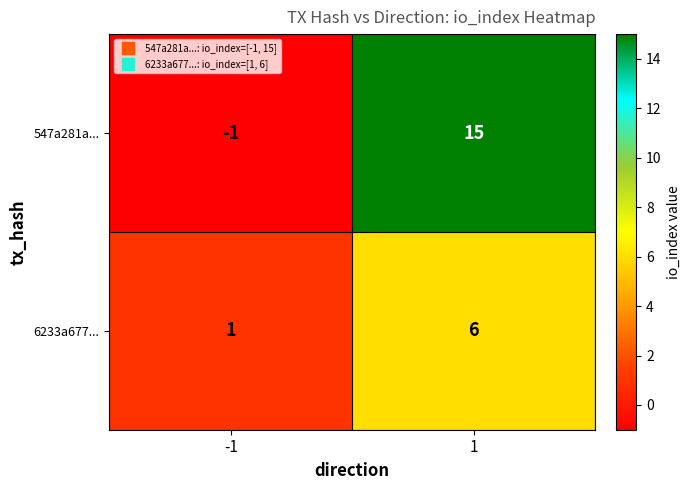

The value of 547a281a... at 1 is 15. True or false?

True